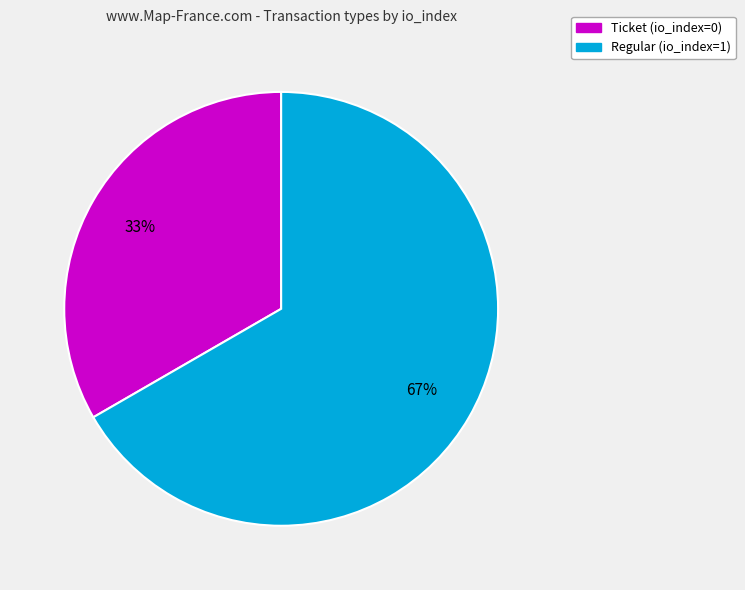

Combined, do Regular and Ticket account for over 50%?

Yes